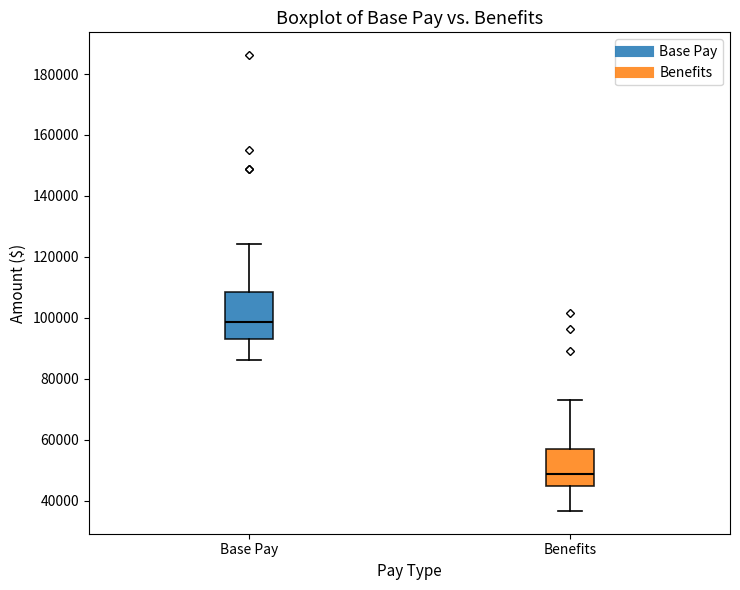

Comparing the boxes themselves (not the whiskers), which one is the tallest?

Base Pay